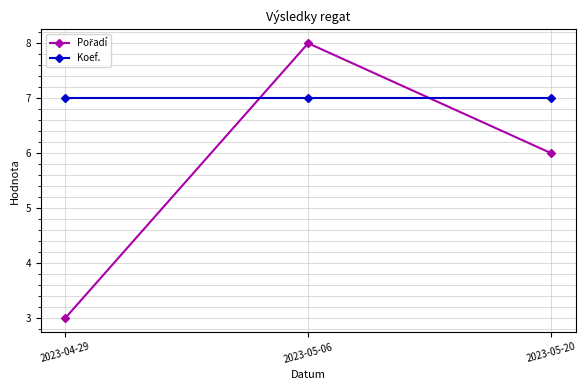

What is the spread (max minus min) of values at 2023-04-29?

4